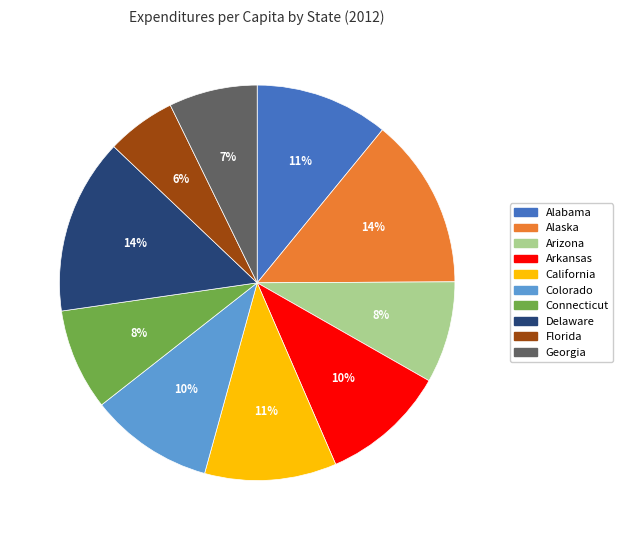

What percentage is the Delaware slice, to the nearest percent?

14%